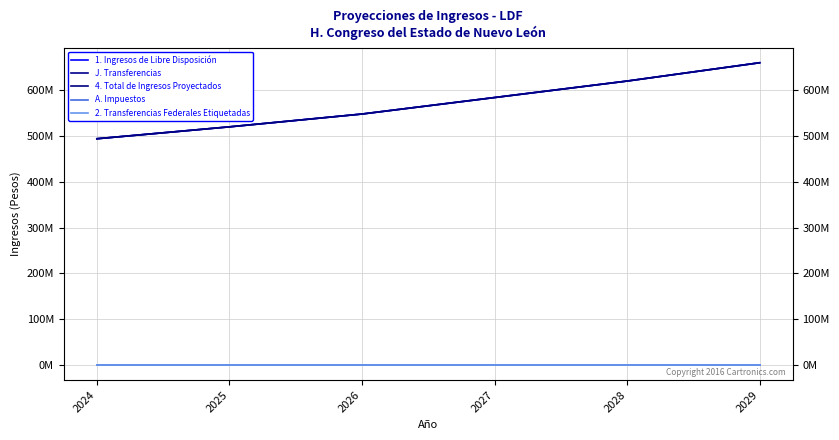

At 2027, list the series in order from smallest to largest.

A. Impuestos, 2. Transferencias Federales Etiquetadas, 1. Ingresos de Libre Disposición, J. Transferencias, 4. Total de Ingresos Proyectados